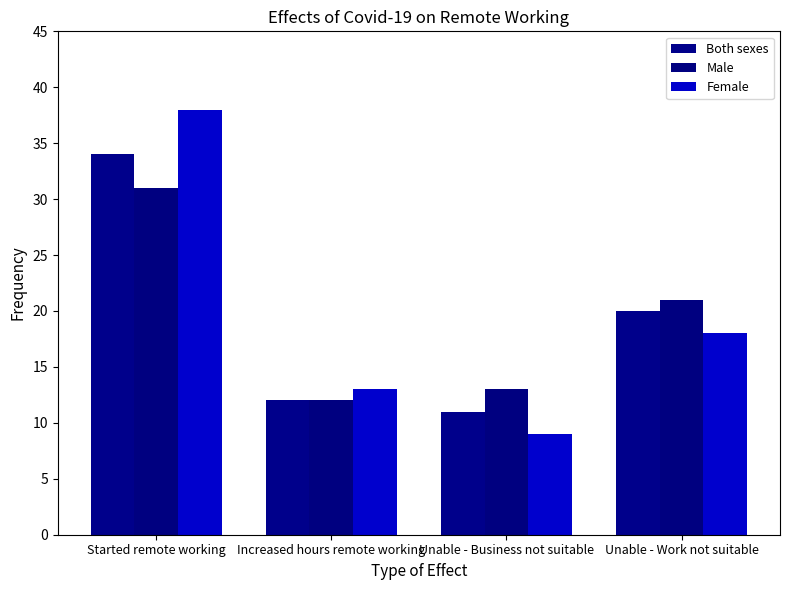

Read the Male value at Unable - Business not suitable, to the nearest 10.

10